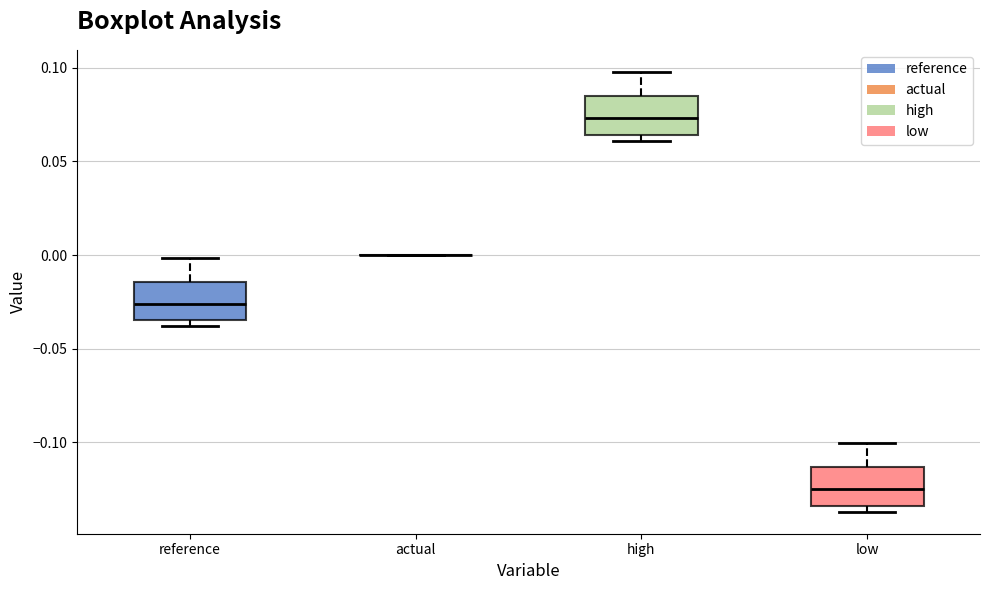

Reading left to right, transcribe this box plot: for each box, give where its median line is, the range the box spans, and where its two whiskers end, as read against the y-axis. The values are not printed on the chart, so give them approximately, as read against the axis.

reference: median -0.025, box -0.035 to -0.015, whiskers -0.040 to 0.000
actual: box collapsed to a line at 0.000, whiskers 0.000 to 0.000
high: median 0.075, box 0.065 to 0.085, whiskers 0.060 to 0.100
low: median -0.125, box -0.135 to -0.115, whiskers -0.135 (just below the box's lower edge) to -0.100